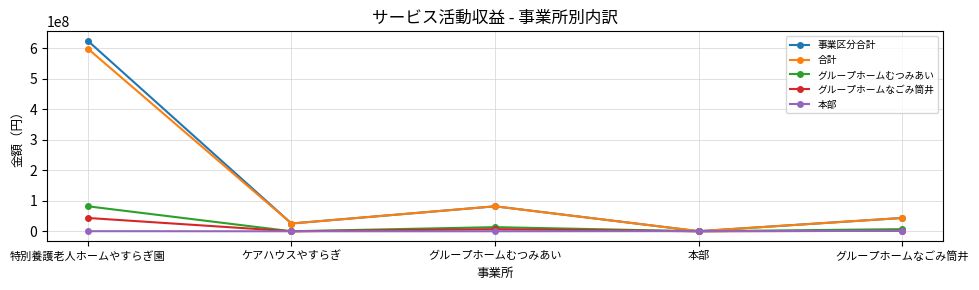

Rank the series by their maximum value, from highest to lowest.

事業区分合計, 合計, グループホームむつみあい, グループホームなごみ筒井, 本部